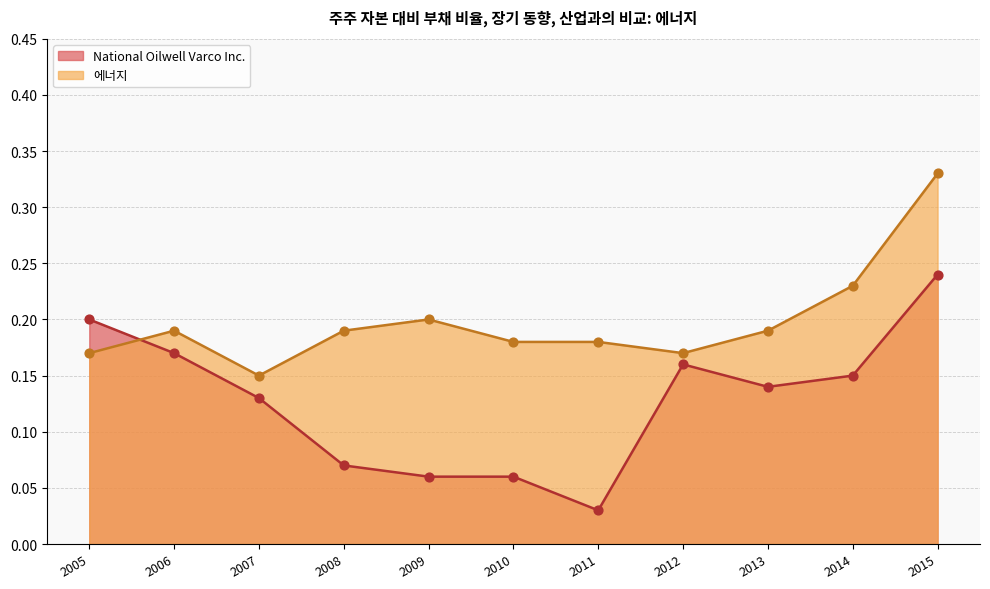

At which category is the sum across all series the highest?

2015